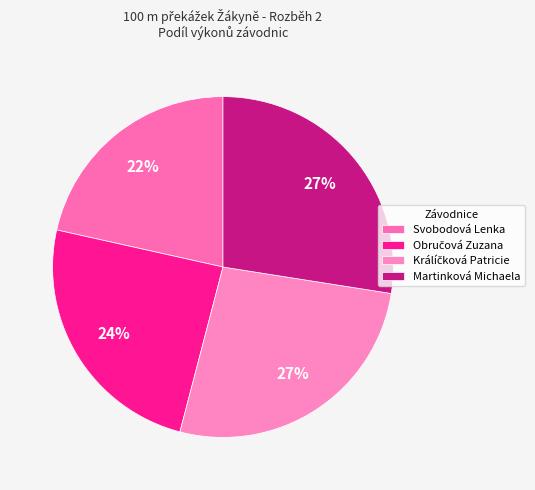

Count the number of slices in the pie.

4